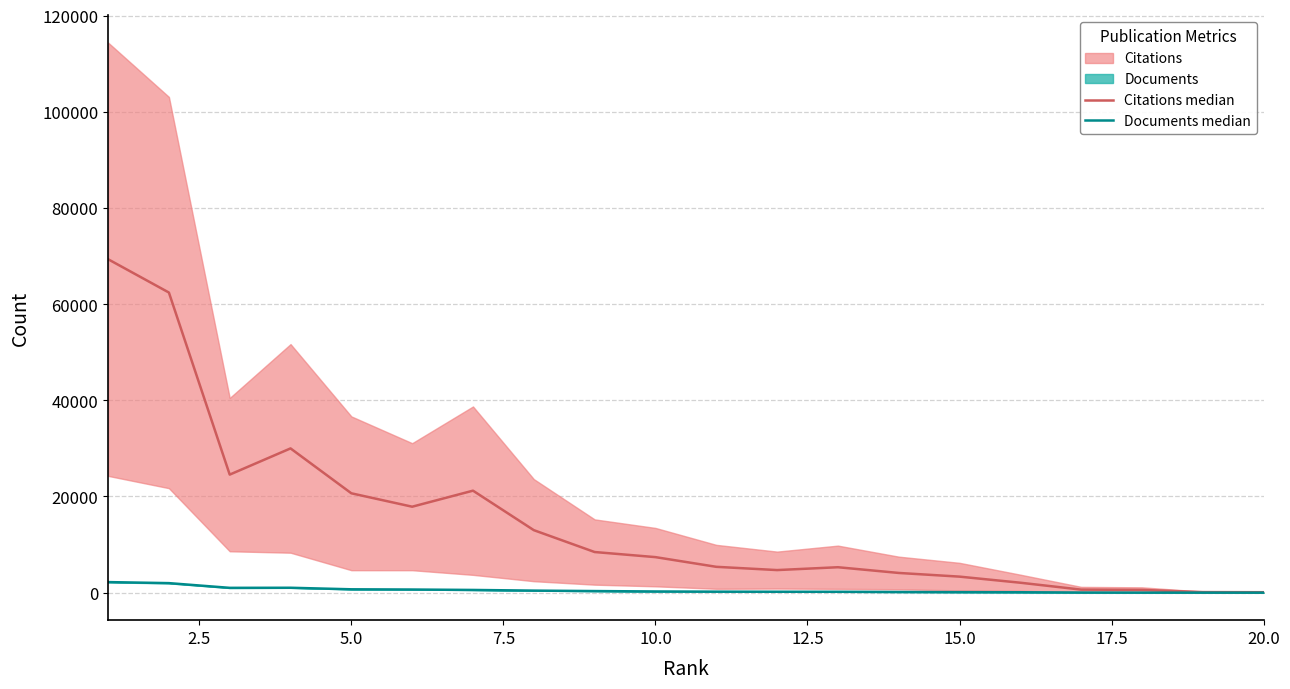

True or false: Documents median has a value of 1724.9 at 7.5.

False